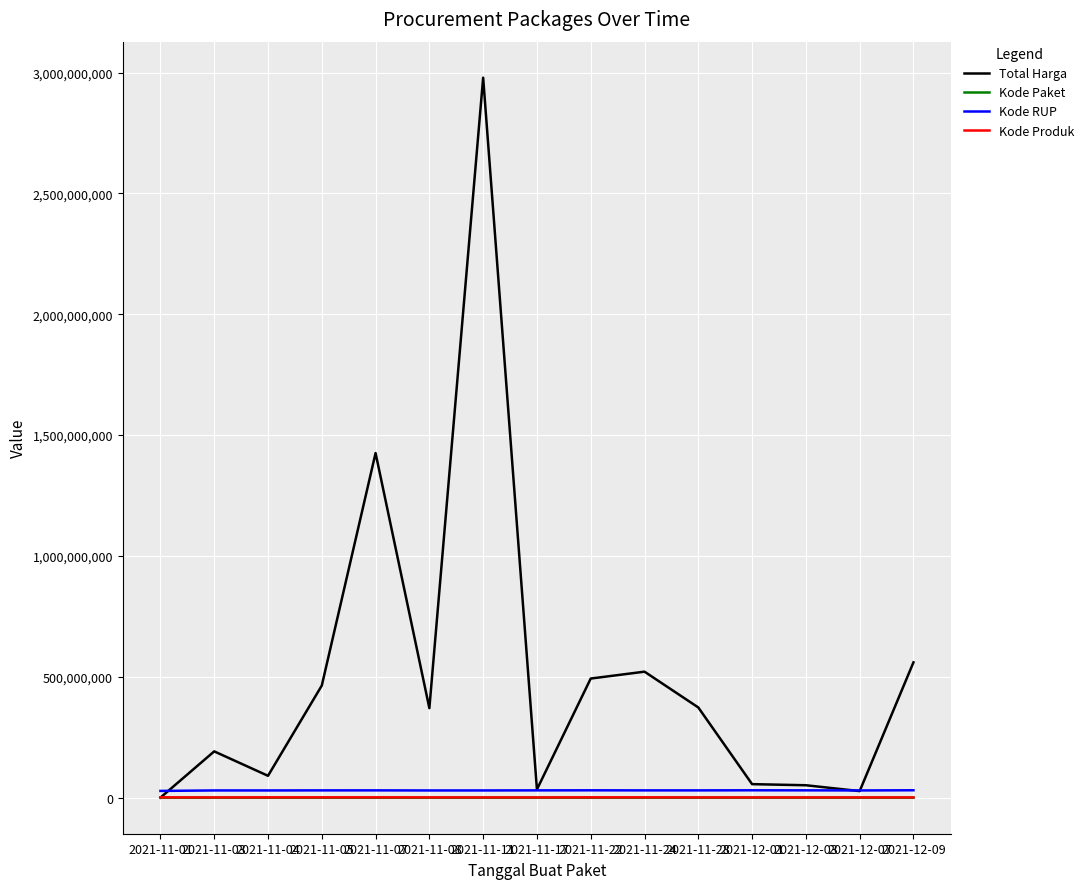

Which category has the highest value across all series?

2021-11-11